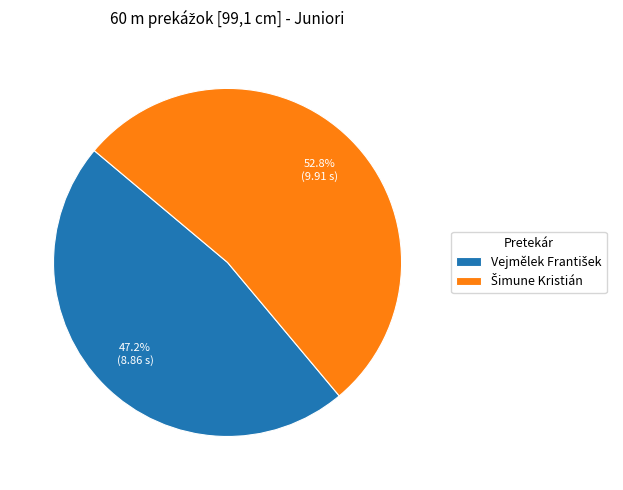

Is there any slice that represents more than half of the pie?

Yes